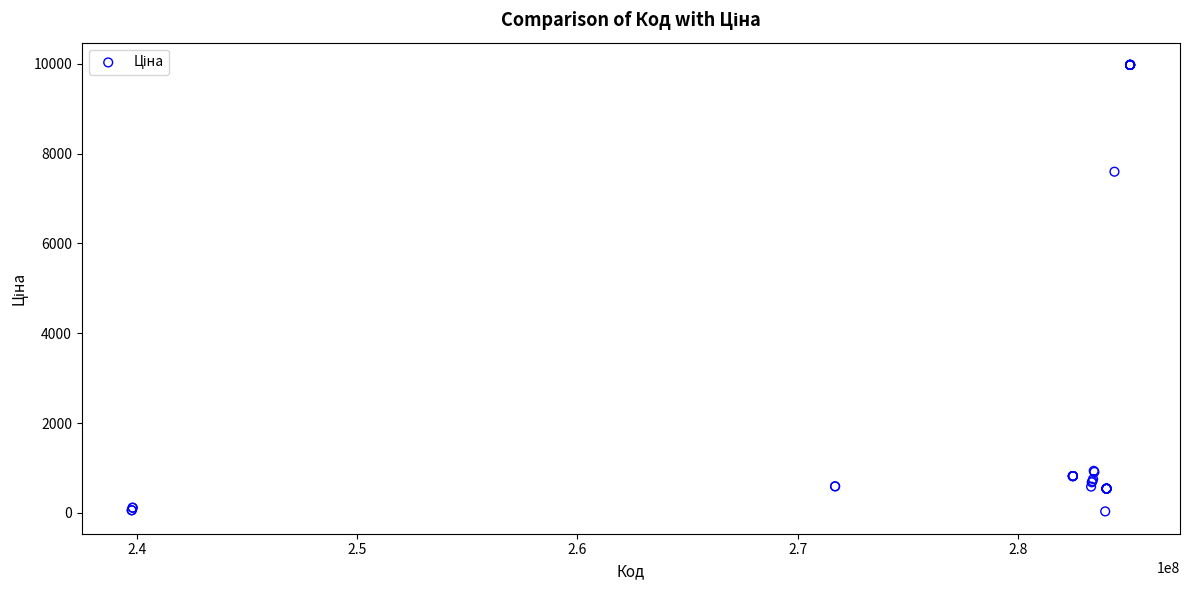

What Y value in the scatter plot is closest to 5003?

7596.5